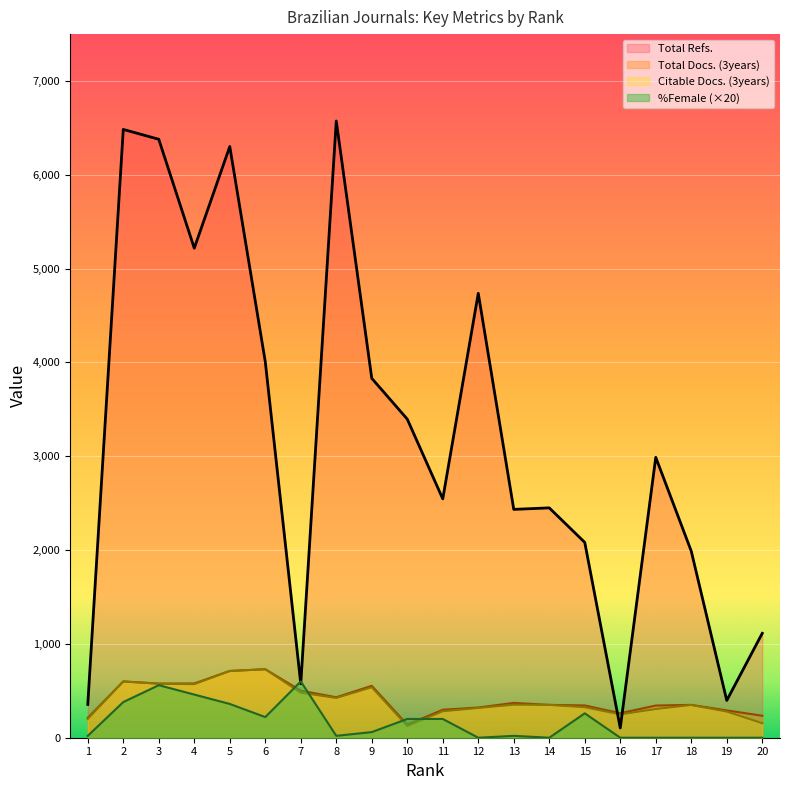

What is the maximum value for %Female?

600